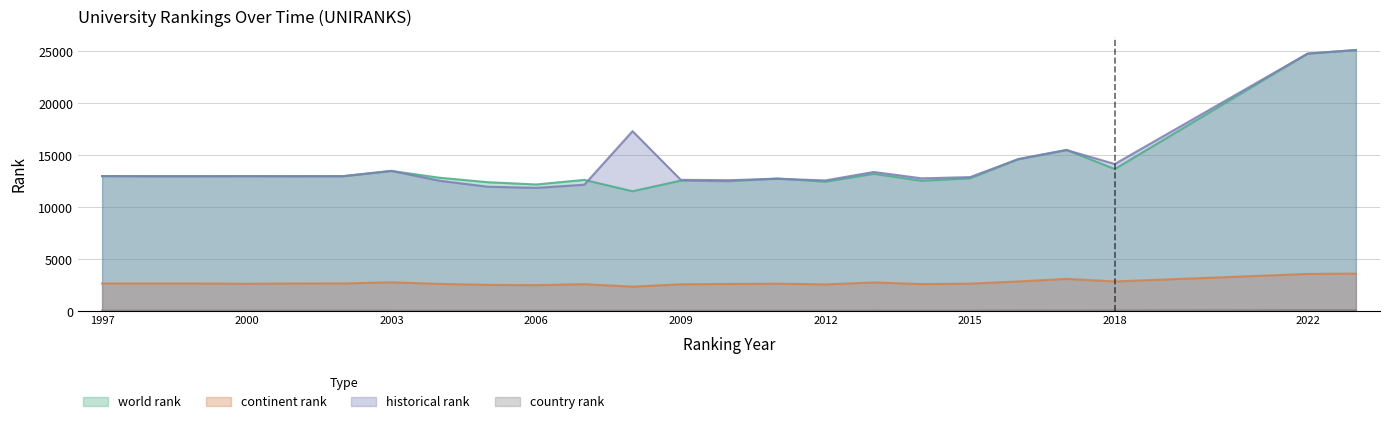

What is the difference between the highest and lowest values at 1998?

12930.0